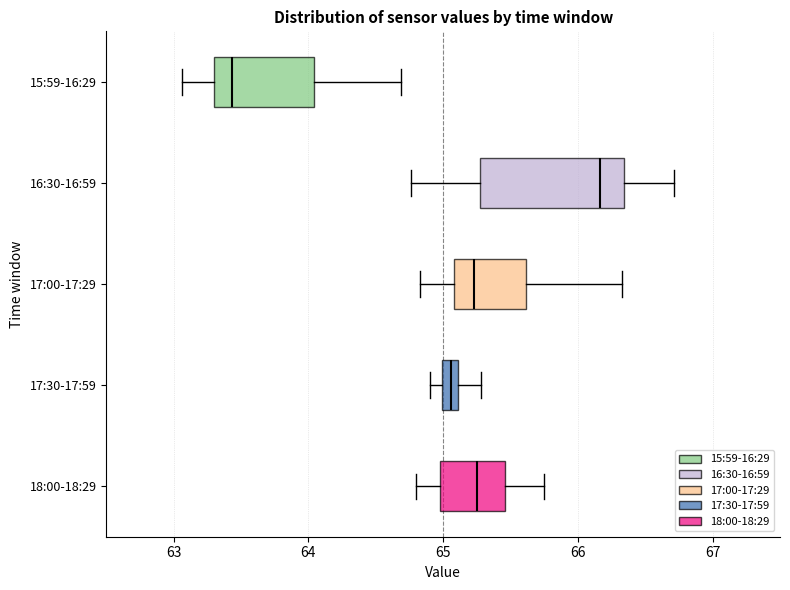

Which box is the widest, from its left edge to its right edge?

16:30-16:59